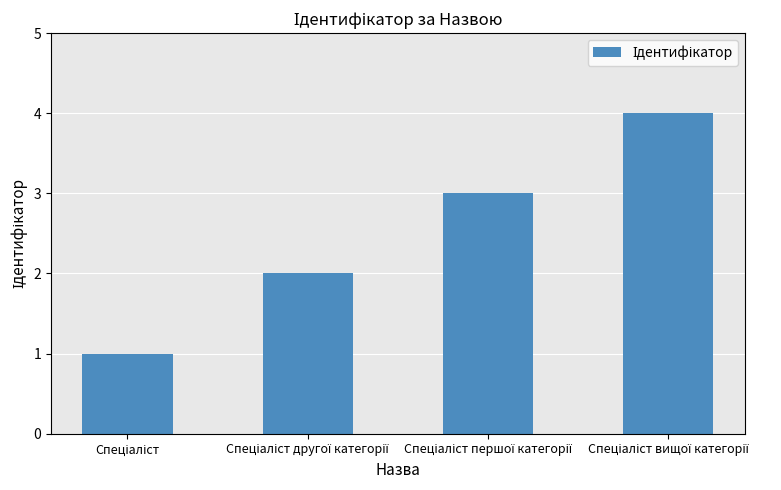

What is the greatest value displayed?

4